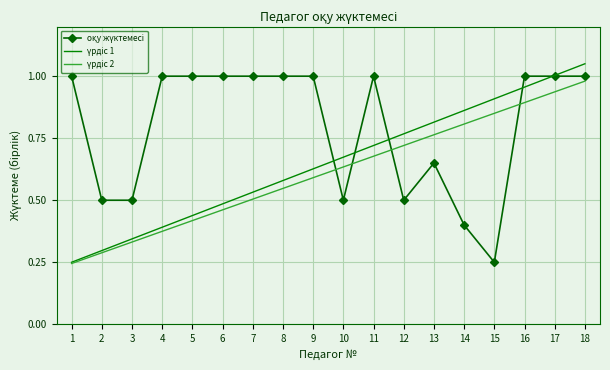

What is the total value across all series at 16?

2.8